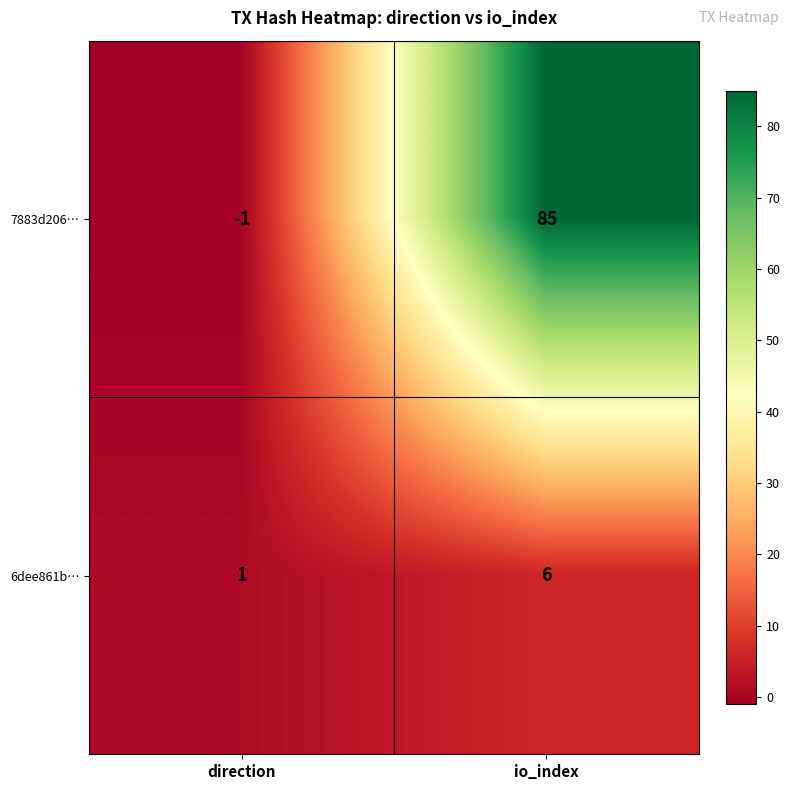

What is the maximum value for 7883d206…?

85